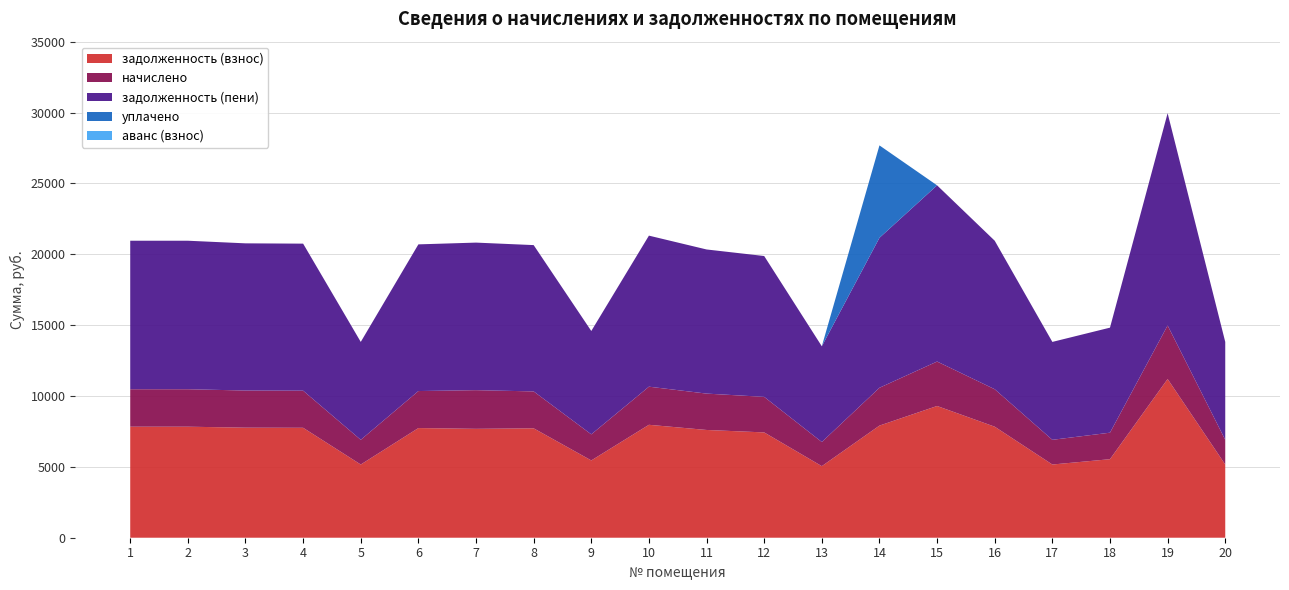

Reading left to right, what are all the values shown in this chart?

задолженность (взнос): 7833.6	7833.6	7764.6	7756.8	5164.8	7737.6	7683.2	7718.4	5452.8	7968.0	7603.2	7430.4	5049.6	7910.4	9294.6	7833.6	5164.8	5541.0	11197.4	5164.8
начислено: 2643.8	2643.8	2620.6	2617.9	1743.1	2611.4	2728.1	2605.0	1840.3	2689.2	2566.1	2507.8	1704.2	2669.8	3136.9	2643.8	1743.1	1870.1	3779.2	1743.1
задолженность (пени): 10477.4	10477.4	10385.2	10374.7	6907.9	10349.0	10411.3	10323.4	7293.1	10657.2	10169.3	9938.2	6753.8	10580.2	12431.5	10477.4	6907.9	7411.1	14976.6	6907.9
уплачено: 0.0	0.0	0.0	0.0	0.0	0.0	0.0	0.0	0.0	0.0	0.0	0.0	0.0	6521.2	0.0	0.0	0.0	0.0	0.0	0.0
аванс (взнос): 0.0	0.0	0.0	0.0	0.0	0.0	0.0	0.0	0.0	0.0	0.0	0.0	0.0	0.0	0.0	0.0	0.0	0.0	0.0	0.0